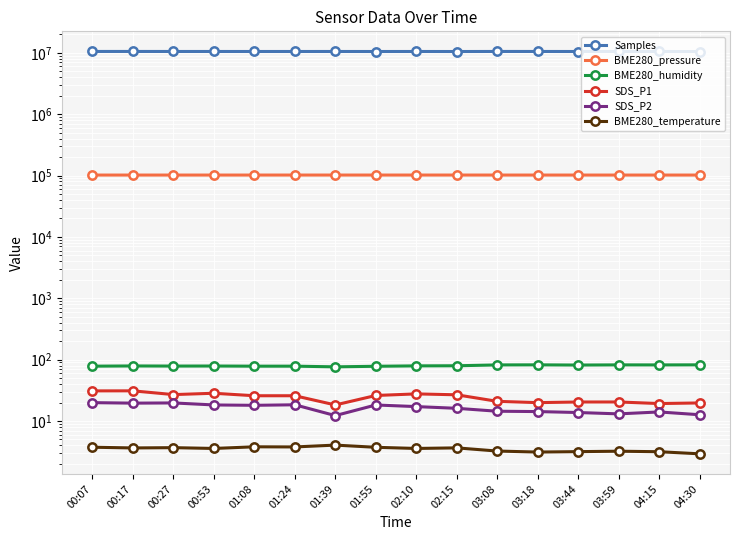

What is the label of the 15th point from the right?

00:17